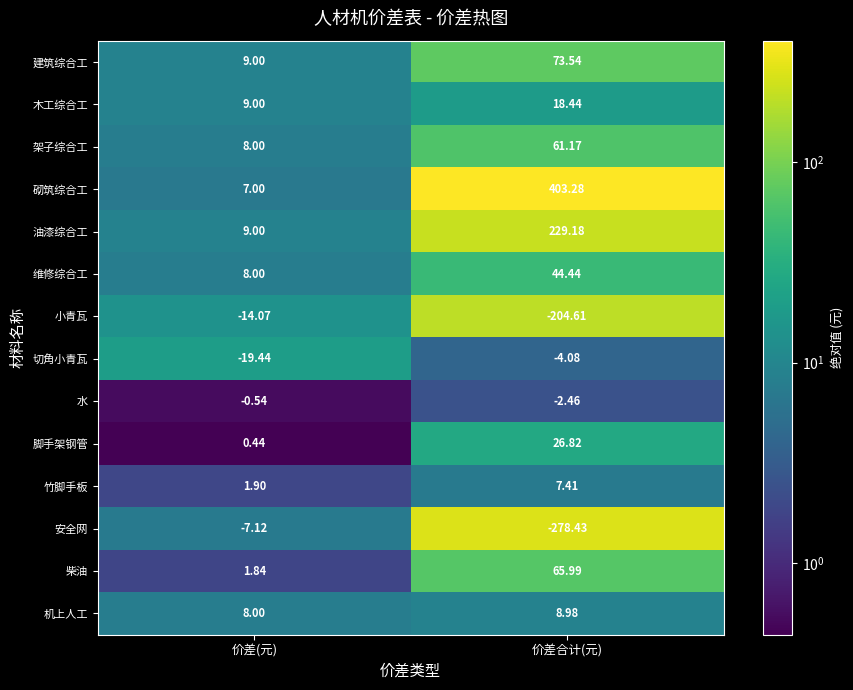

At which category is the sum across all series the highest?

价差合计(元)